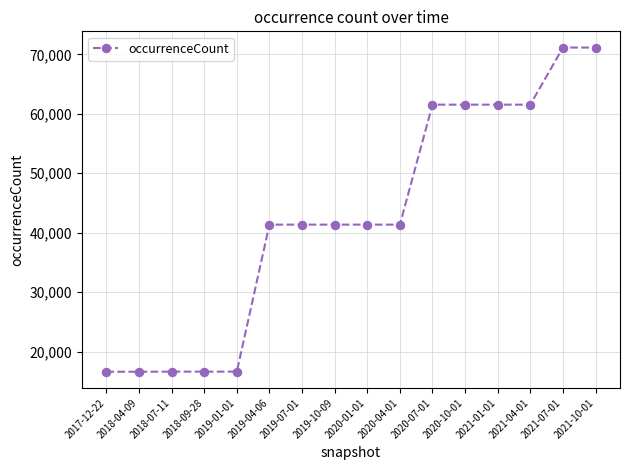

The chart shows a value of 41363 at 2019-07-01. True or false?

True